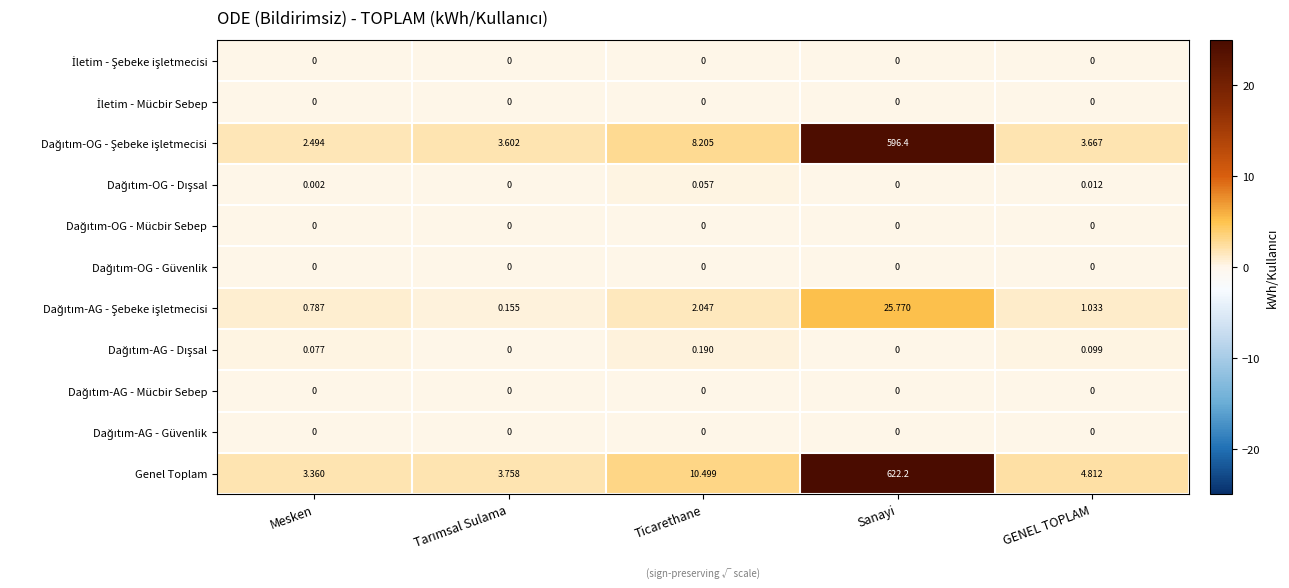

Which series has the widest spread of values?

Genel Toplam